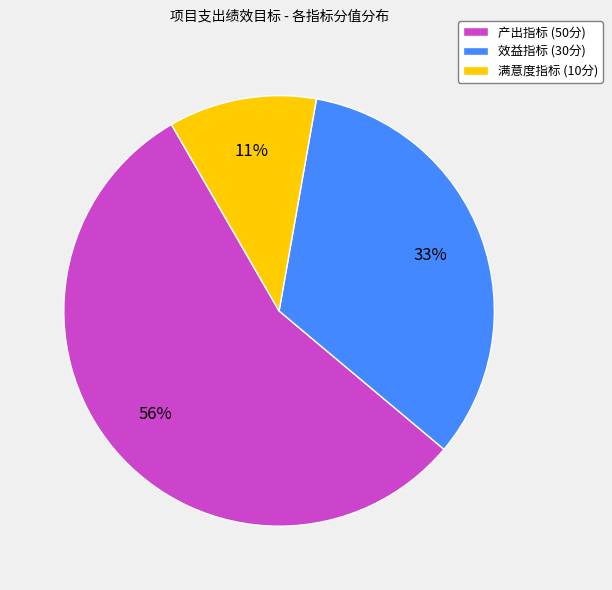

To the nearest percent, what is the average slice percentage?

33%